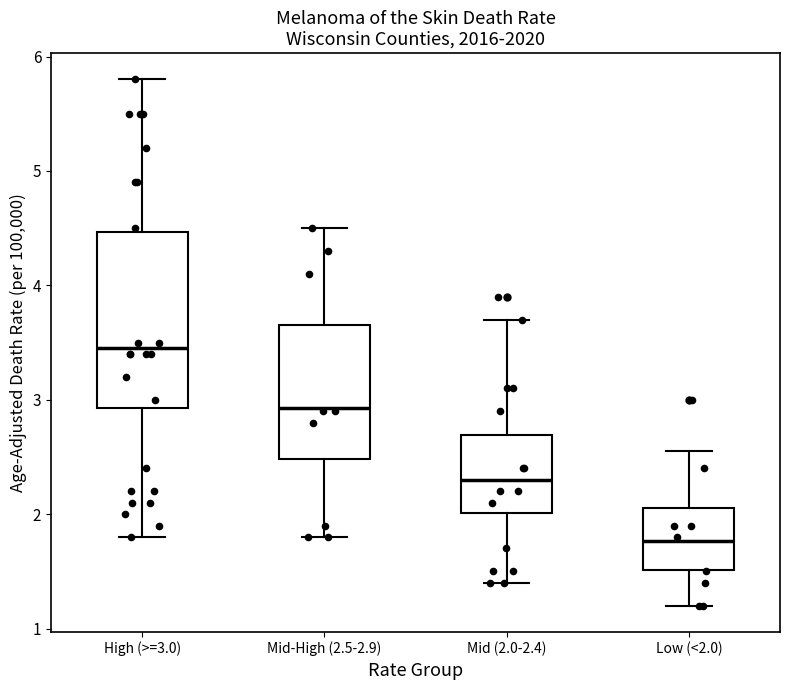

Which box has the lowest median line?

Low (<2.0)